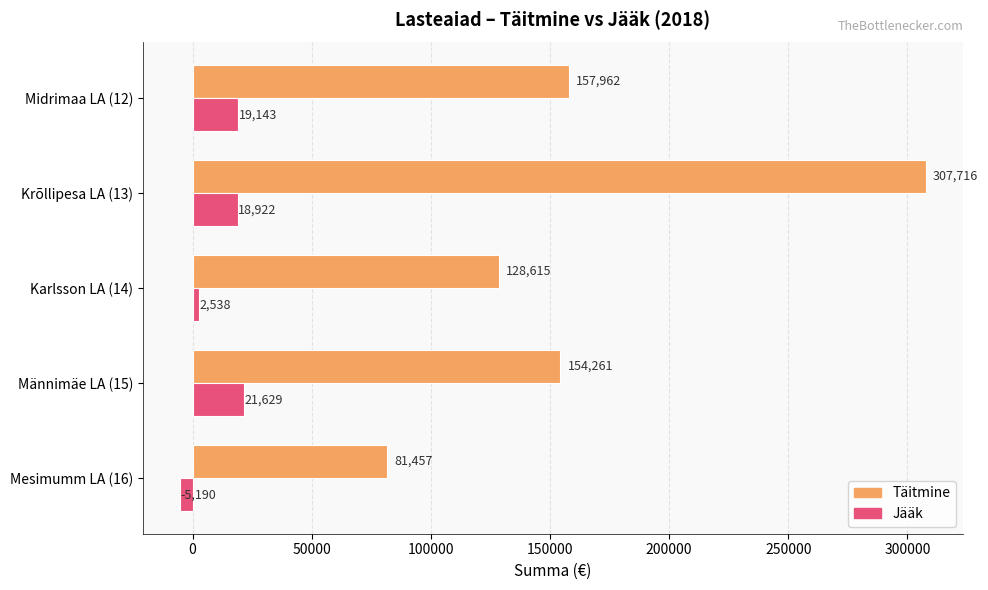

Rank the series by their average value, from lowest to highest.

Jääk, Täitmine